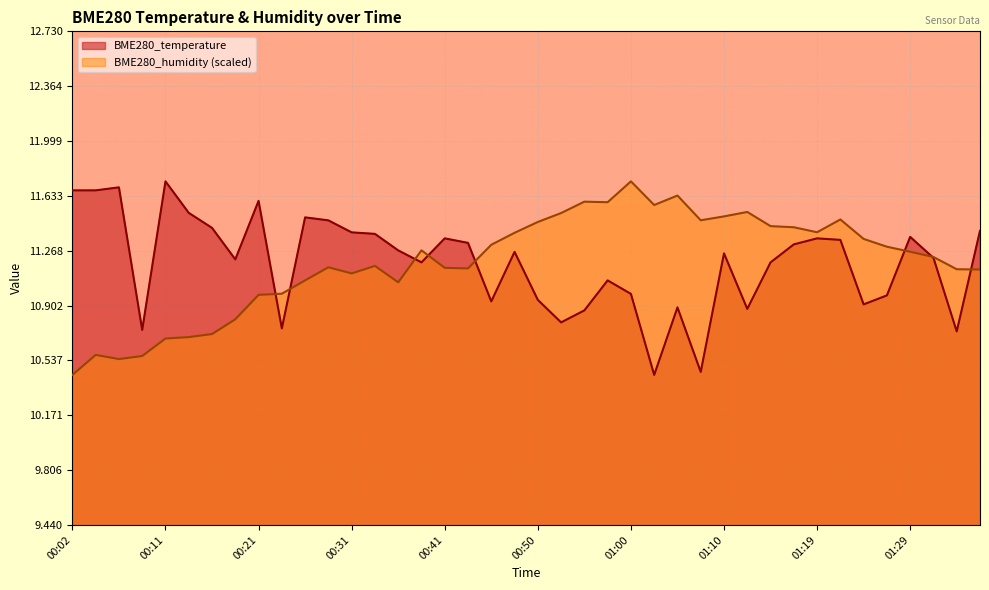

What position from the left is 00:28?

12